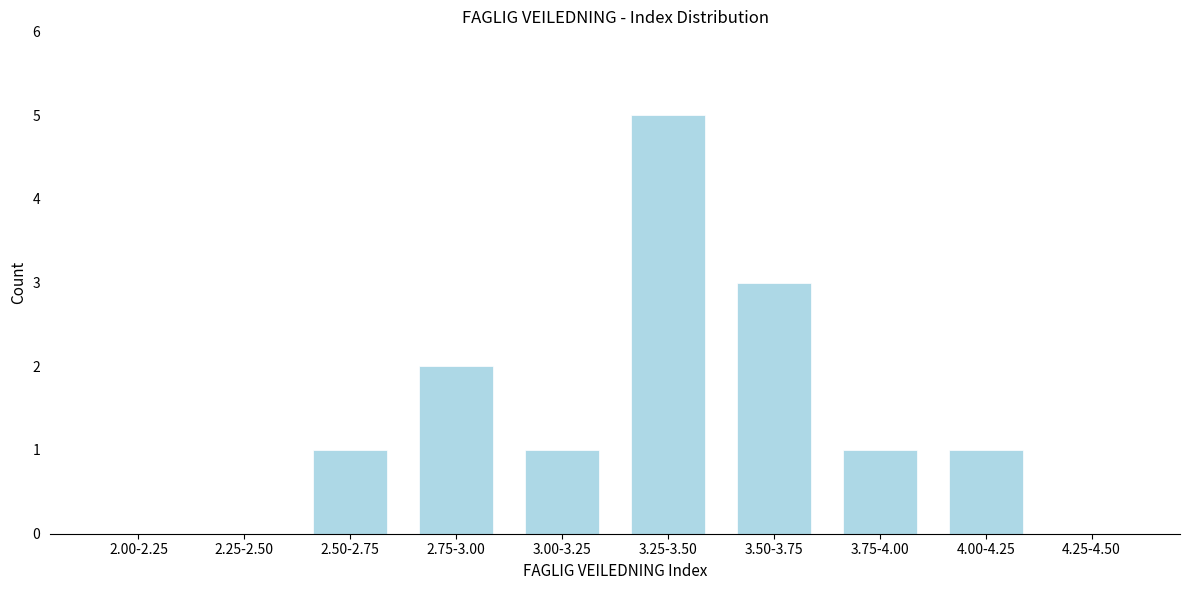

Reading right to left, transcribe all the data shown in this chart.

4.25-4.50=0	4.00-4.25=1	3.75-4.00=1	3.50-3.75=3	3.25-3.50=5	3.00-3.25=1	2.75-3.00=2	2.50-2.75=1	2.25-2.50=0	2.00-2.25=0